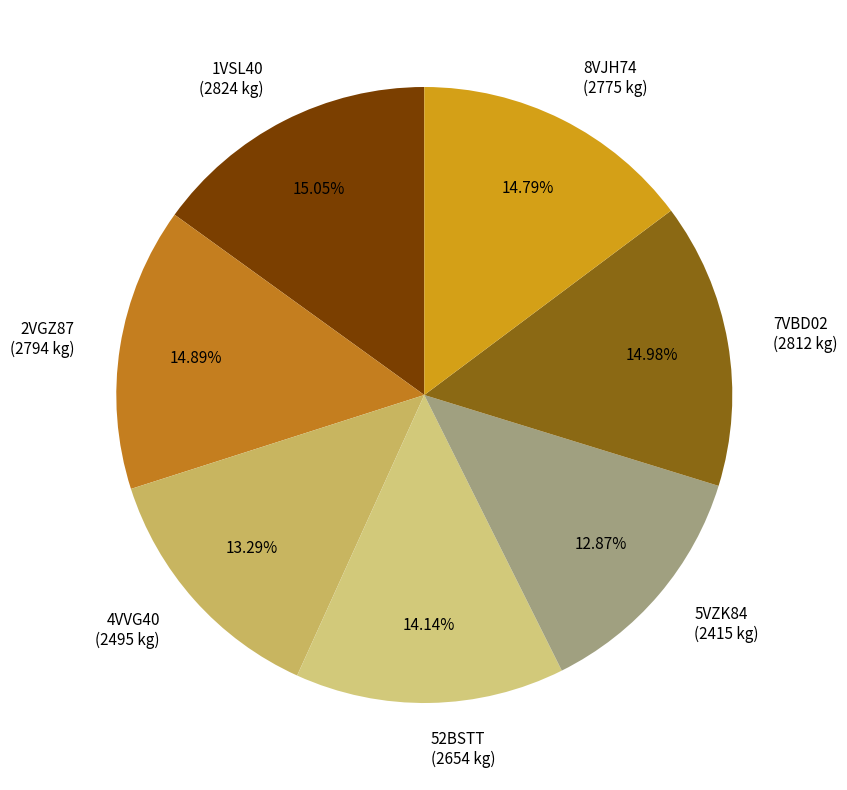

Does any single category account for the majority?

No